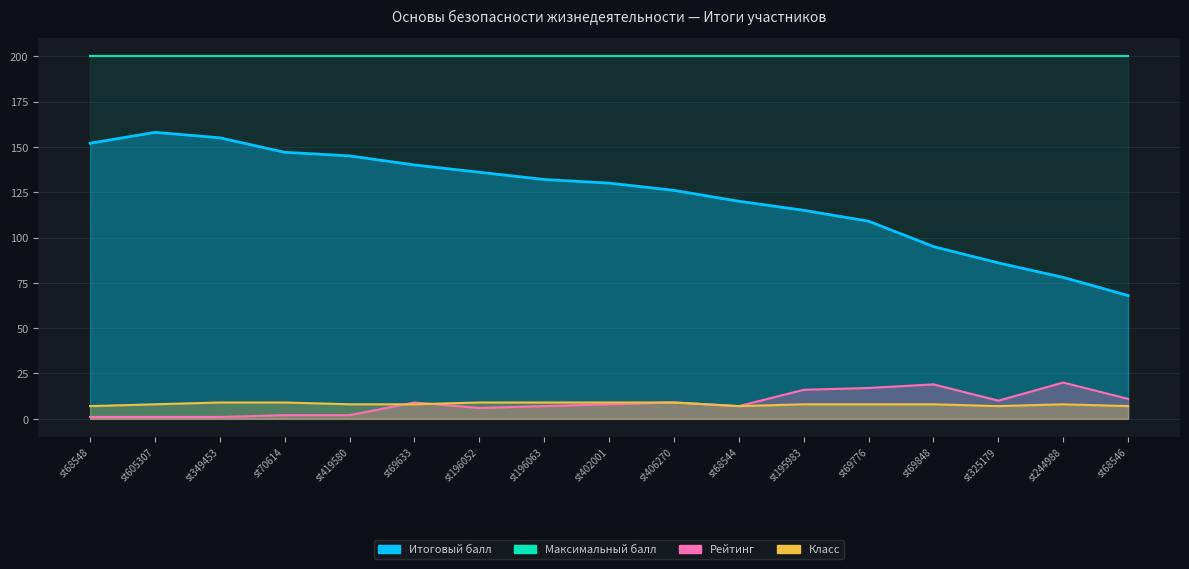

What is the average value of the Итоговый балл series?

123